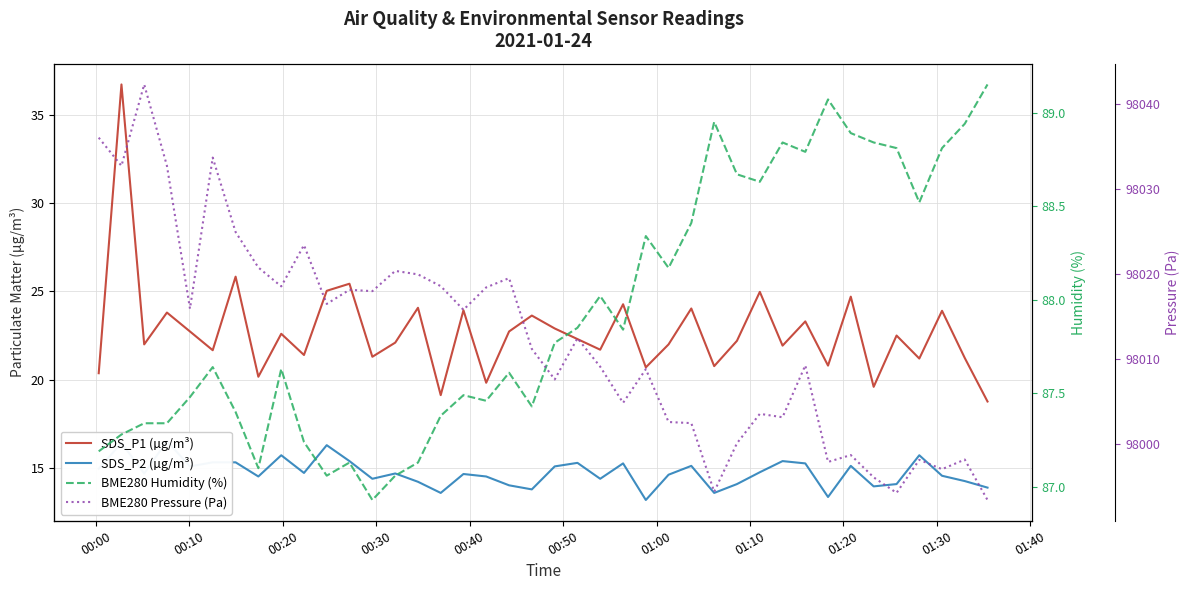

What is the value of the BME280 Humidity (%) point at the 15th from the left?

87.1